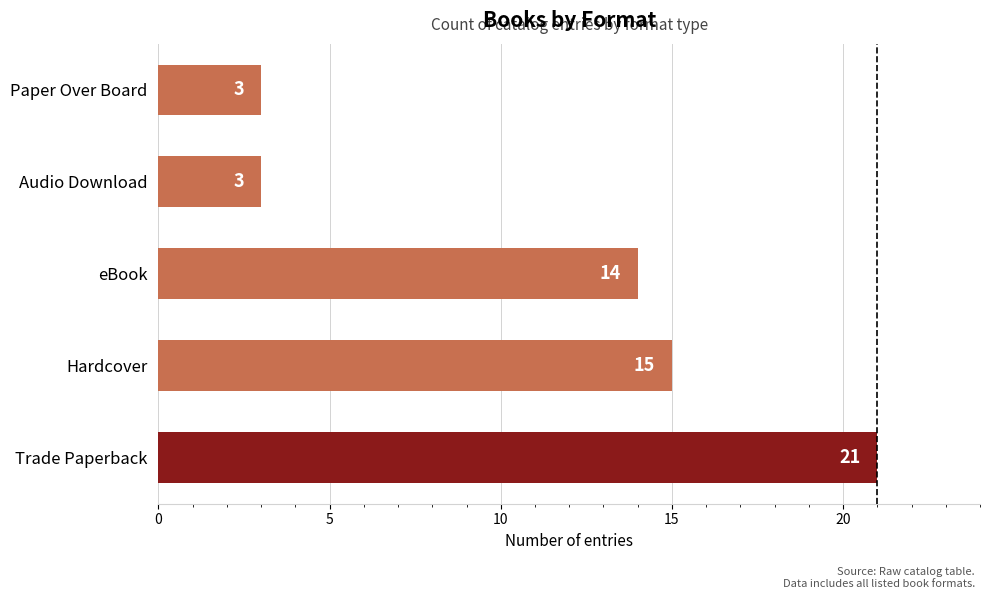

What is the smallest value displayed?

3